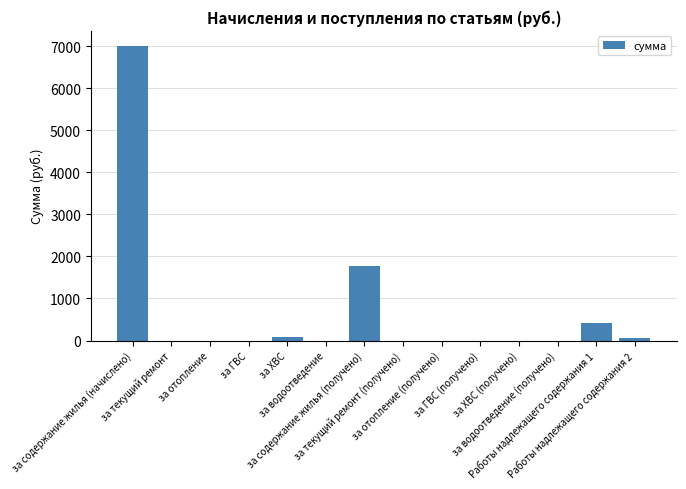

What is the sum of all values?

9343.5